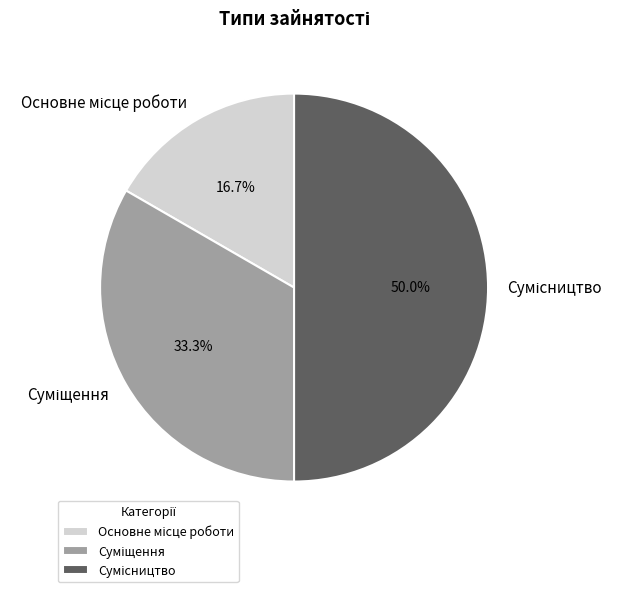

How many segments does this pie chart have?

3